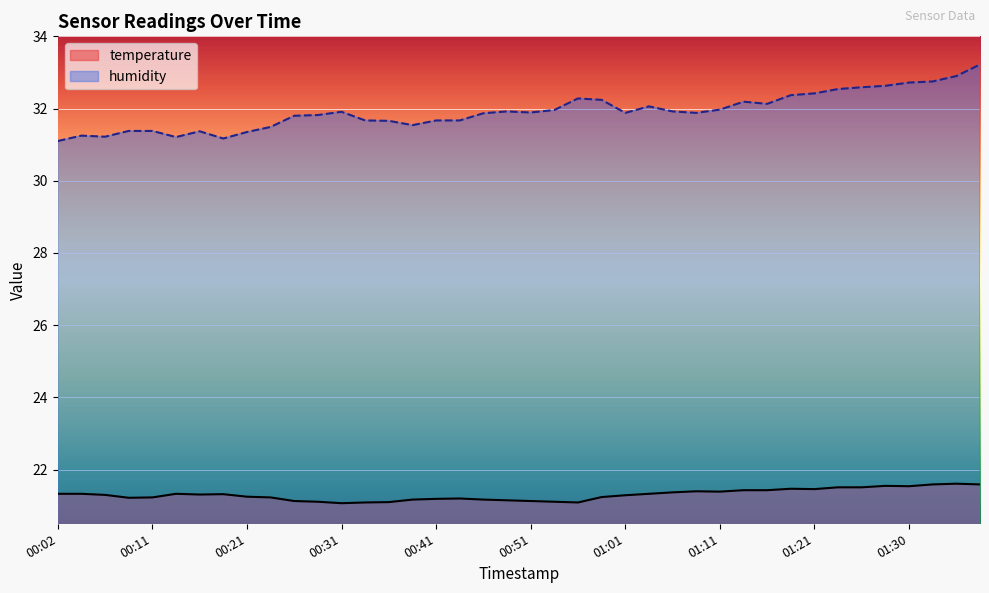

What are all the series names shown in the legend?

temperature, humidity